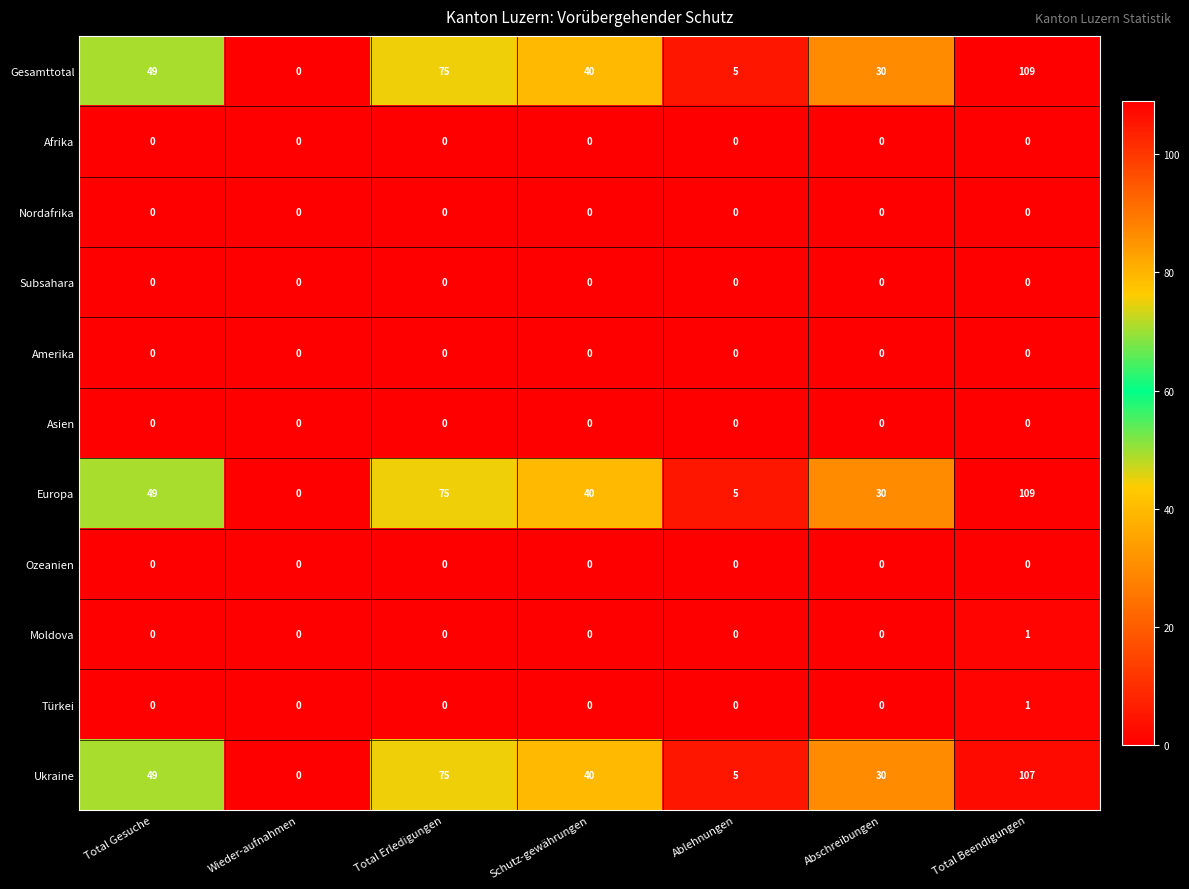

What is the maximum value shown in the chart?

109